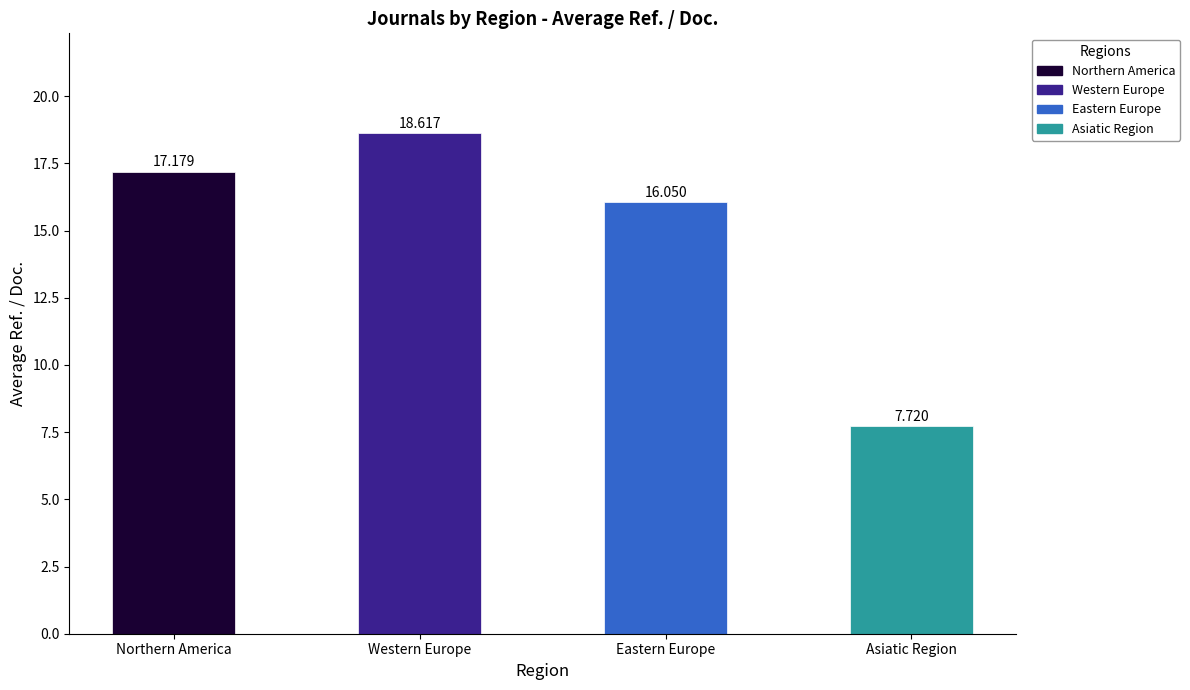

What is the change in value from Eastern Europe to Asiatic Region?

-8.3